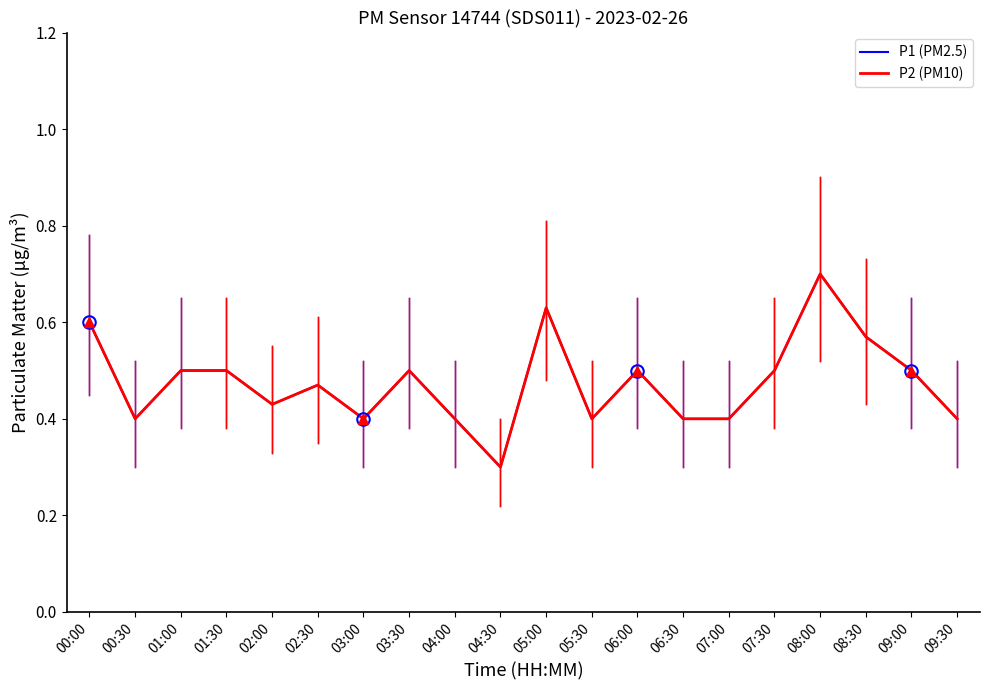

Is this an area chart (filled region under the line)?

No